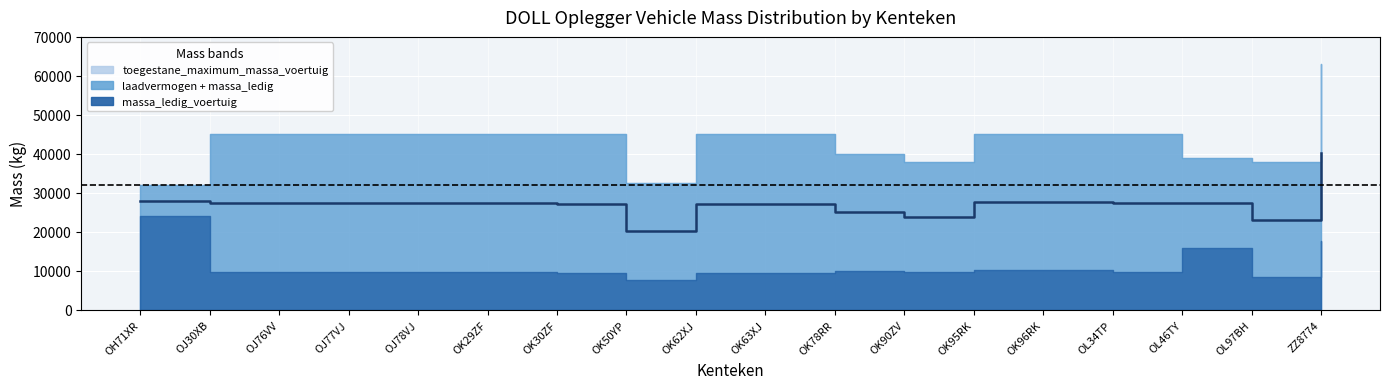

What is the difference between the maximum and minimum values?

20175